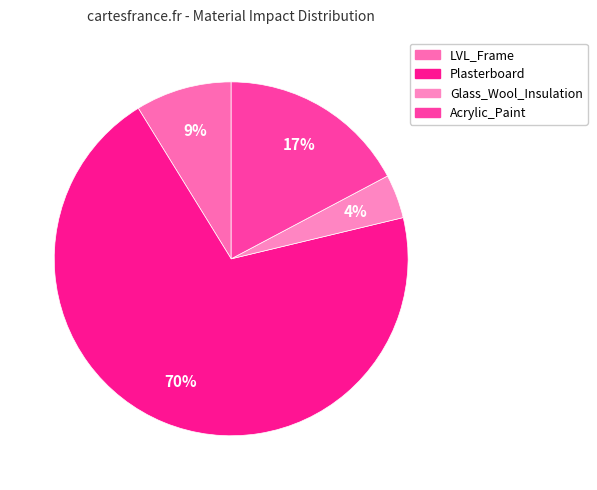

Which category has the biggest portion of the pie?

Plasterboard